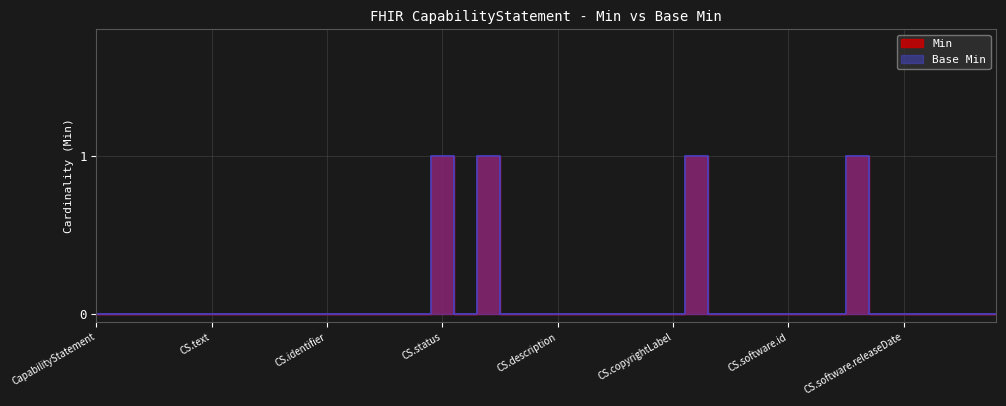

What is the difference between the maximum and second lowest values in the Min series?

1